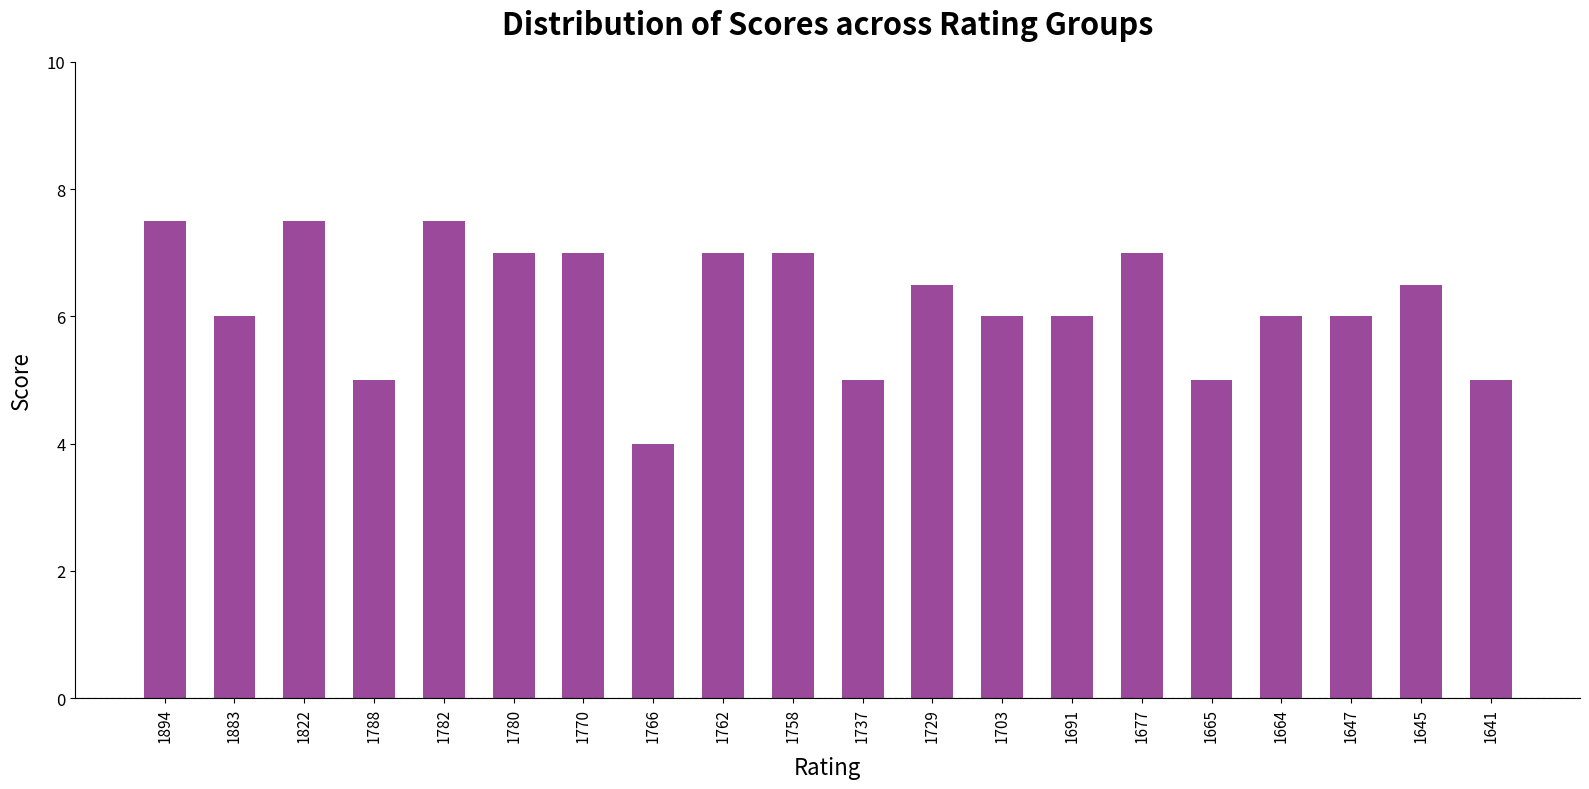

Between 1645 and 1647, which is larger?

1645